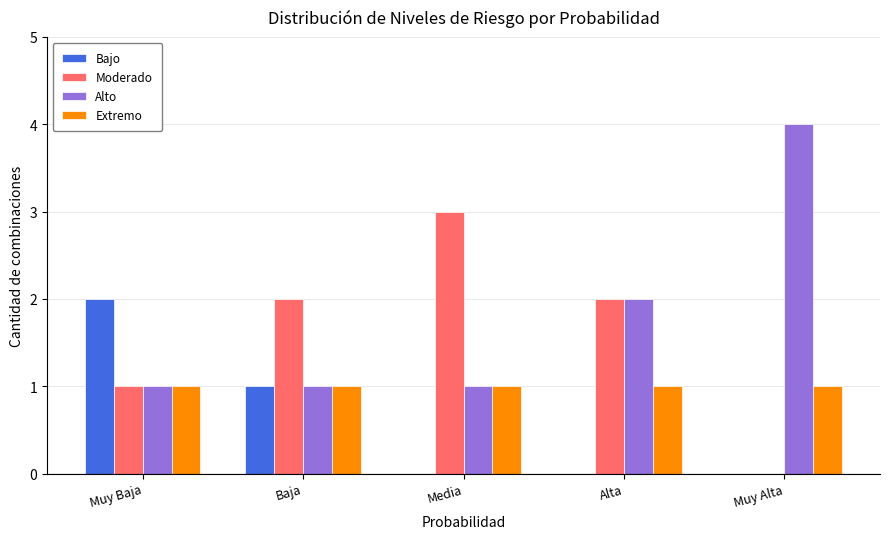

How many groups of bars are there?

5